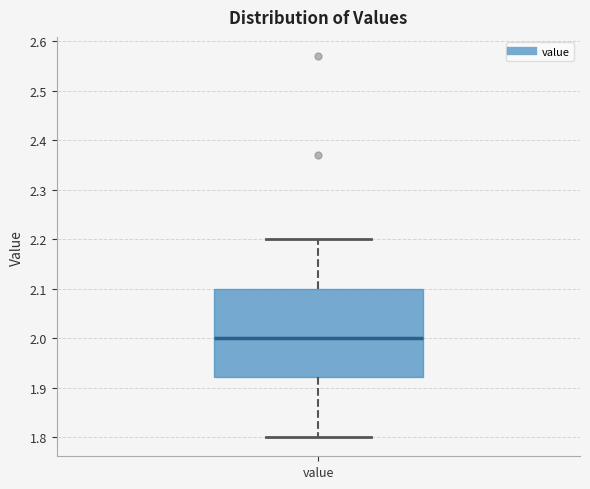

Transcribe this box plot: give where the median line is, the range the box spans, and where the two whiskers end, as read against the y-axis. The values are not printed on the chart, so give them approximately, as read against the axis.

median 2.00, box 1.92 to 2.10, whiskers 1.80 to 2.20